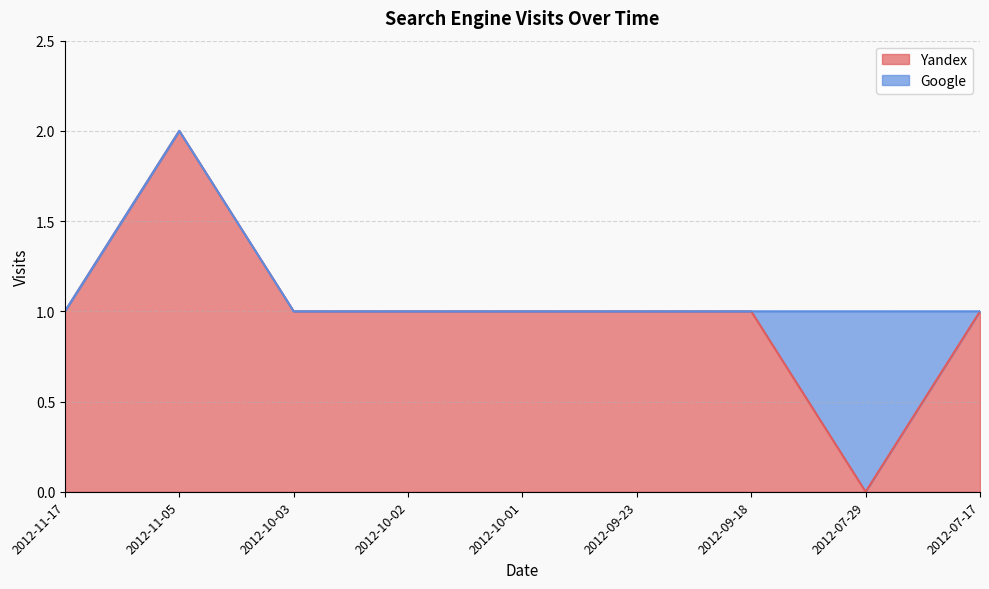

The value at 2012-11-17 is 1. True or false?

True